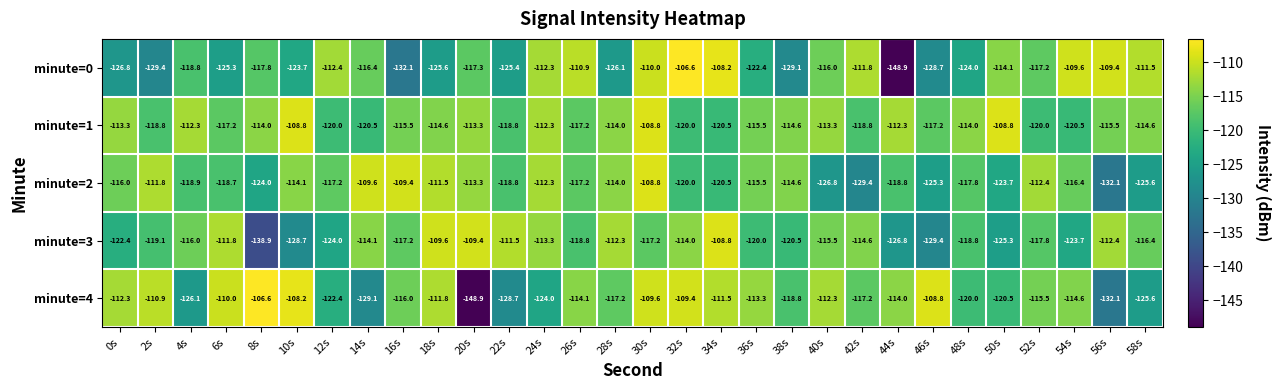

Which series changed the most between 38s and 56s?

minute=0